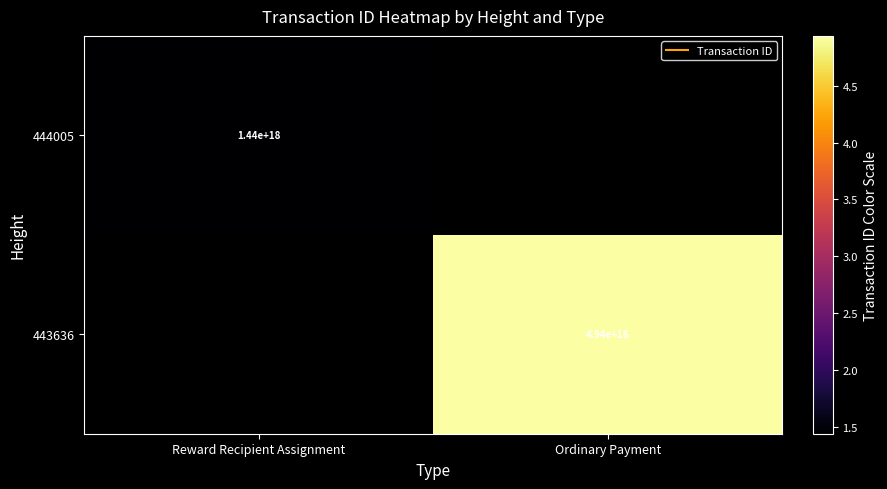

What is the difference between the 443636 values at Ordinary Payment and Reward Recipient Assignment?

4938273072632909824